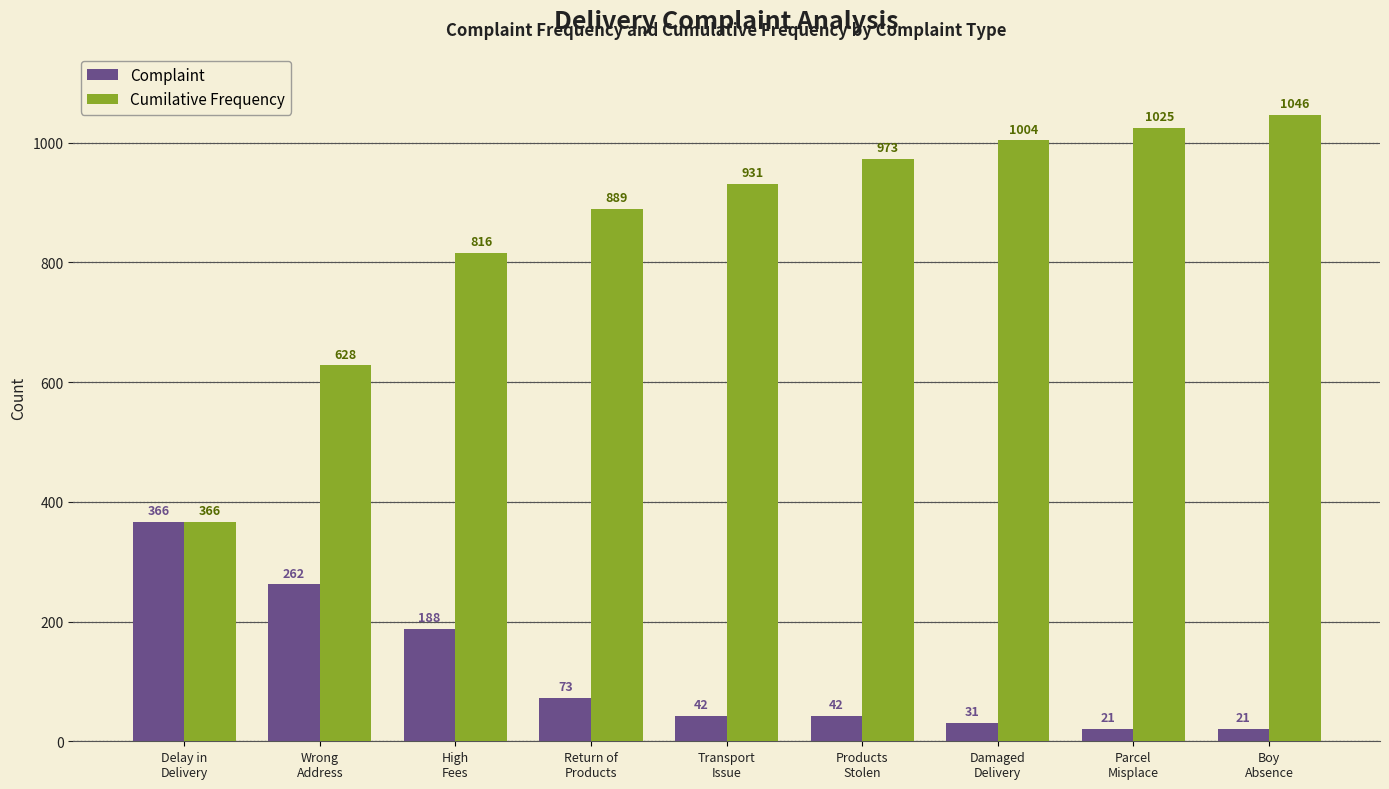

What is the minimum value shown in the chart?

21